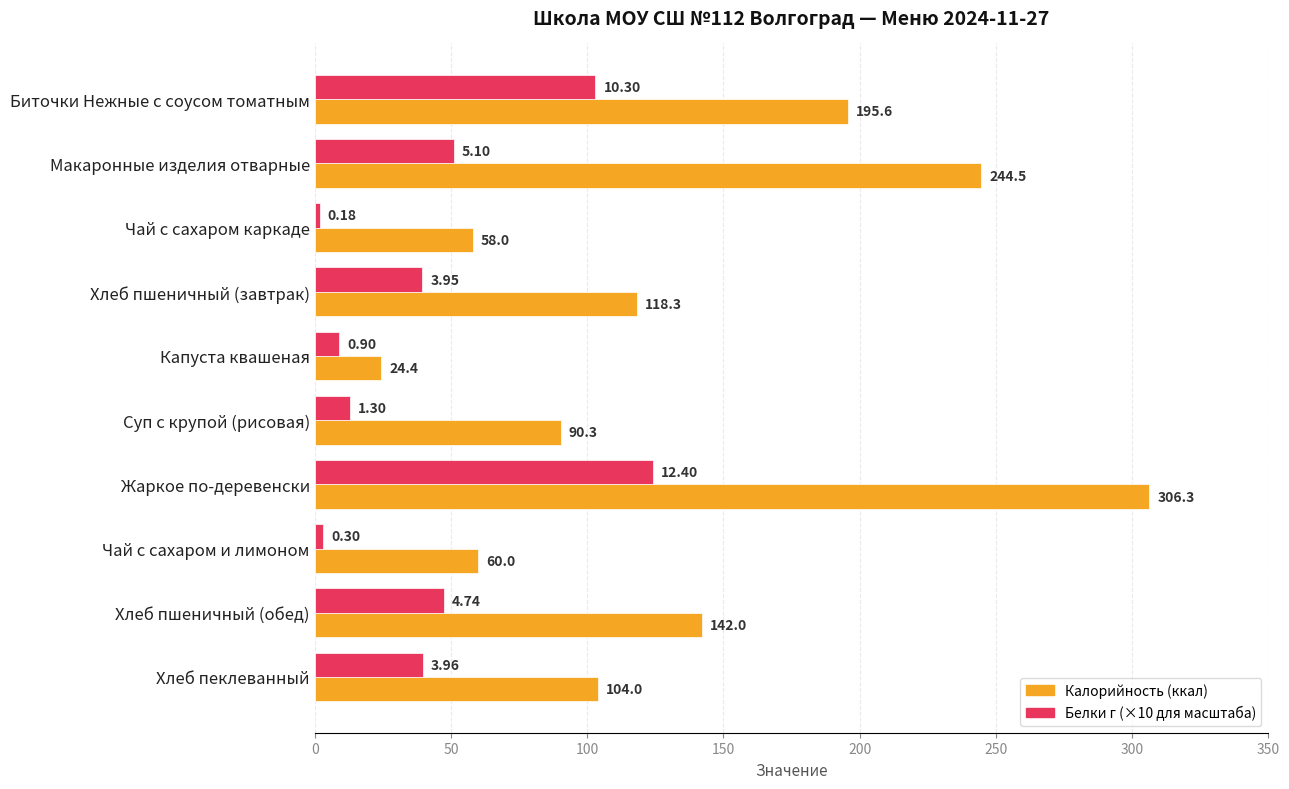

Count the number of data series in this chart.

2